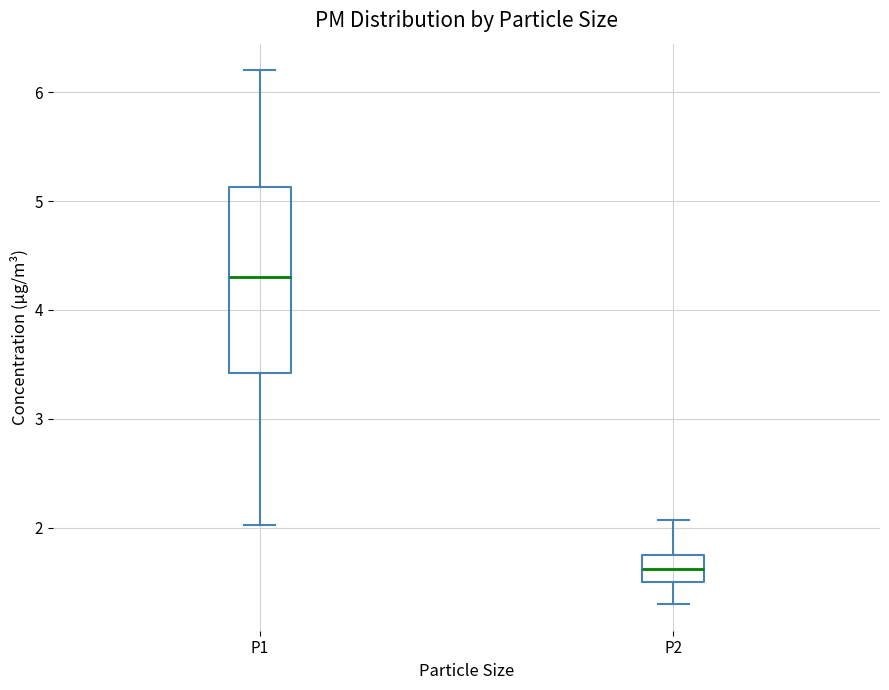

Which box has the lowest median line?

P2